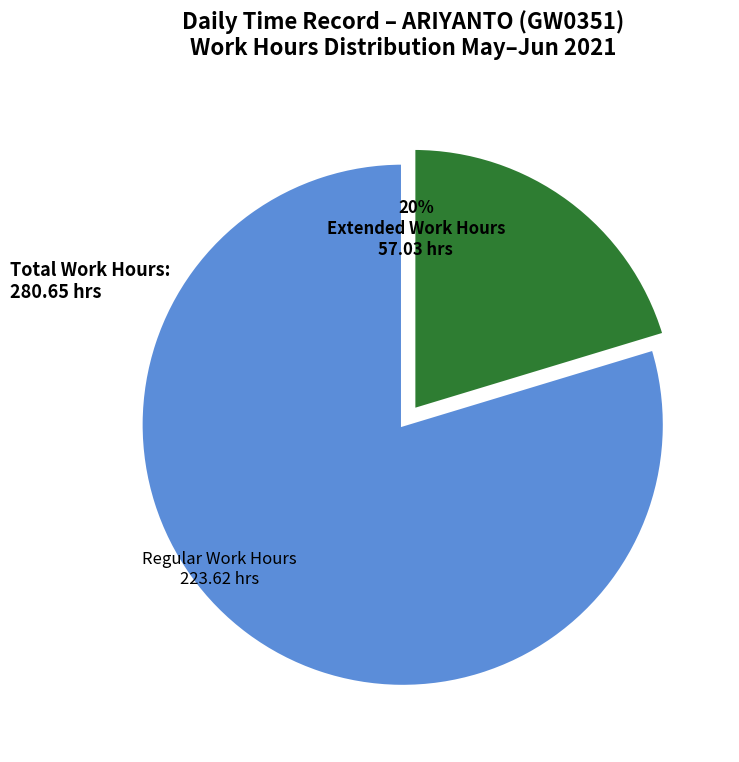

True or false: Regular Work Hours accounts for 66% of the total.

False